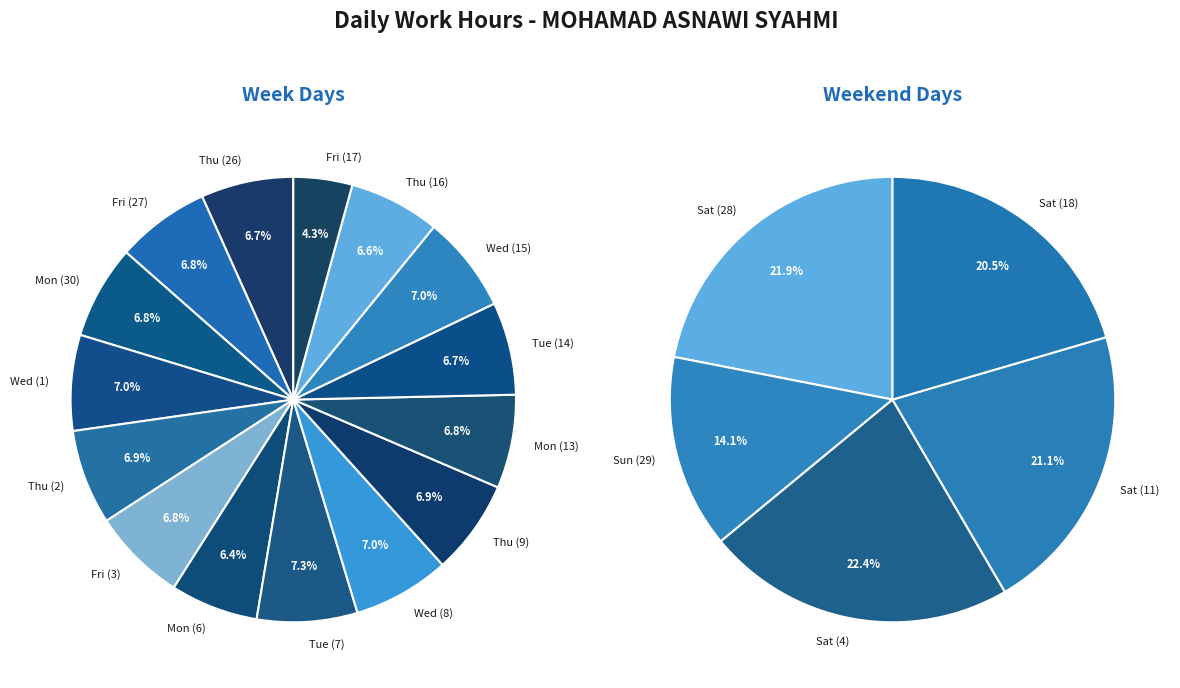

What is the change in value from Tue (7) to Thu (16)?

-1.2